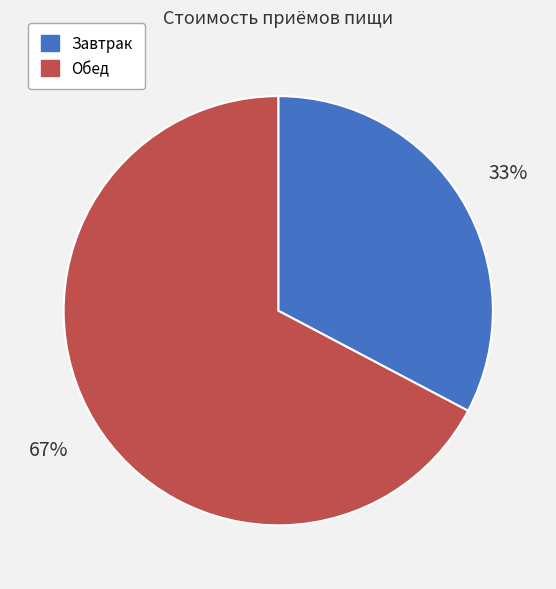

To the nearest percent, what is the combined percentage of Завтрак and Обед?

100%